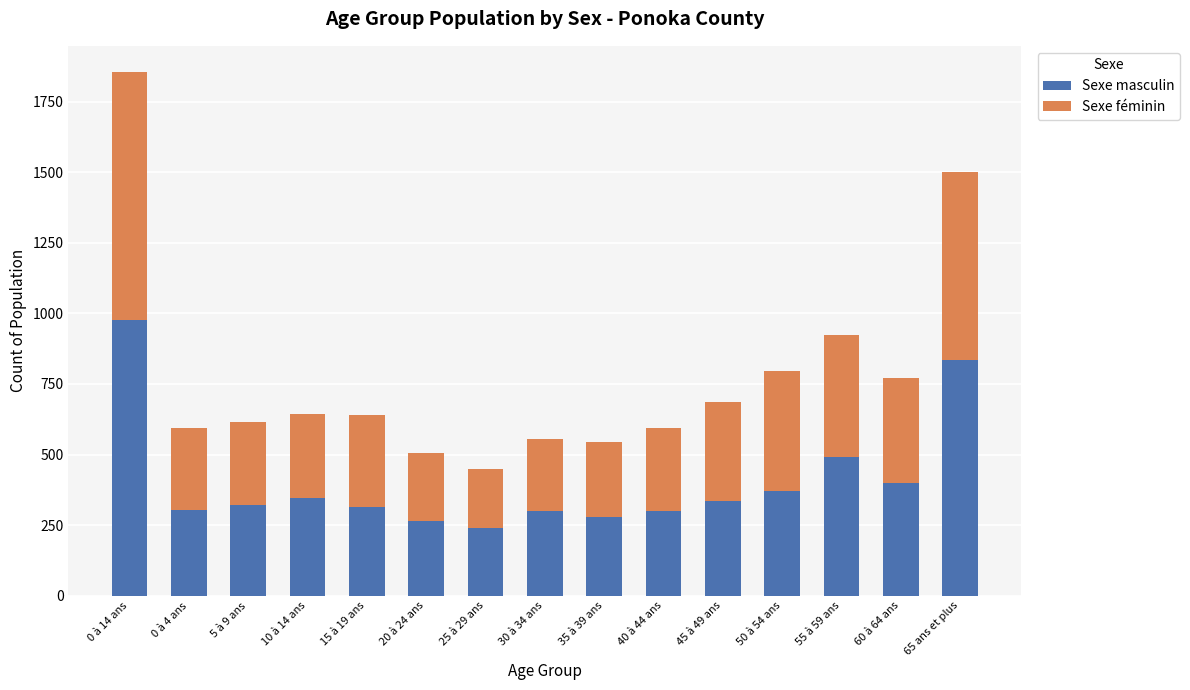

How many bars are there in total?

15